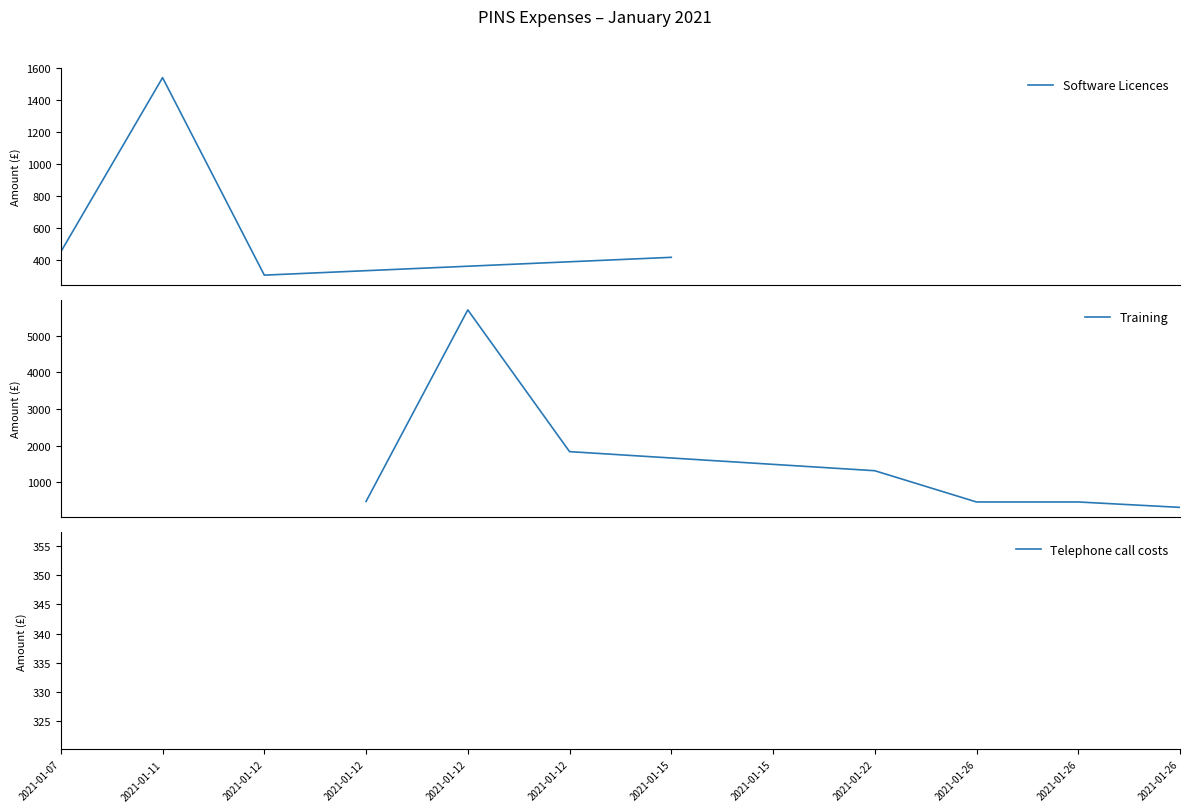

How many values in the Software Licences series are below 450?

2